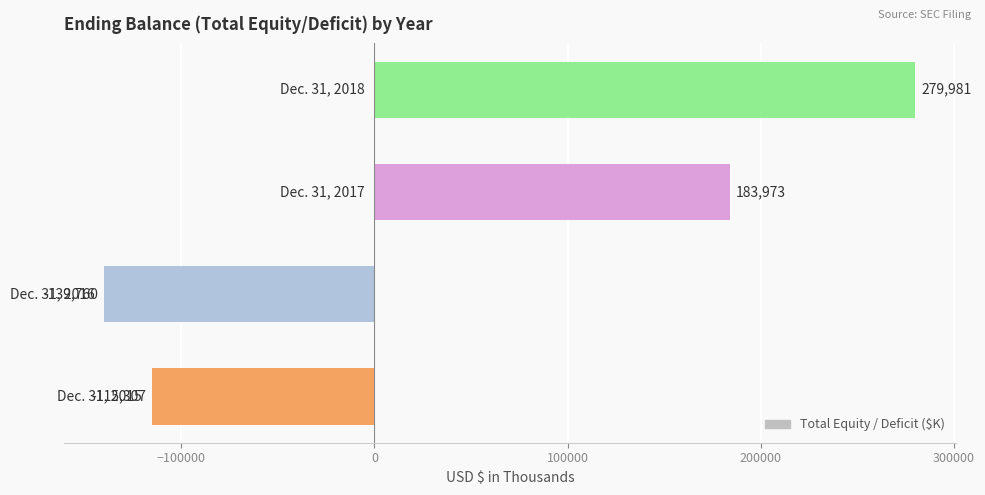

What is the sum of all values?

208887